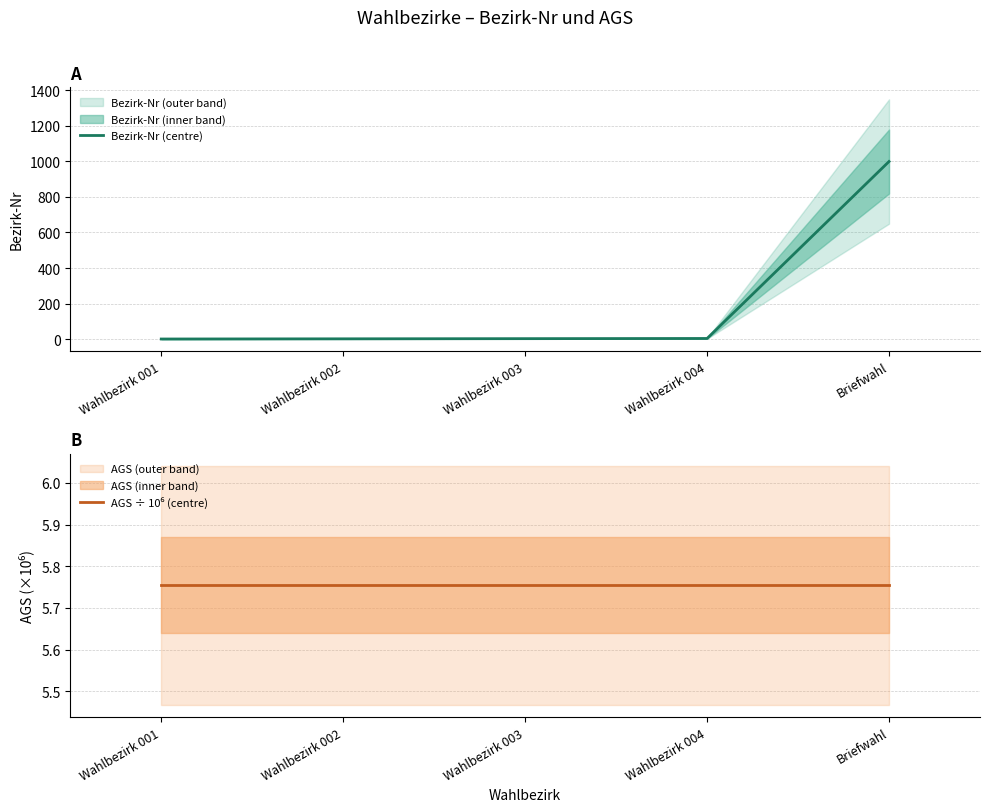

At Wahlbezirk 001, list the series in order from largest to smallest.

AGS ÷ 10⁶ (centre), Bezirk-Nr (centre)